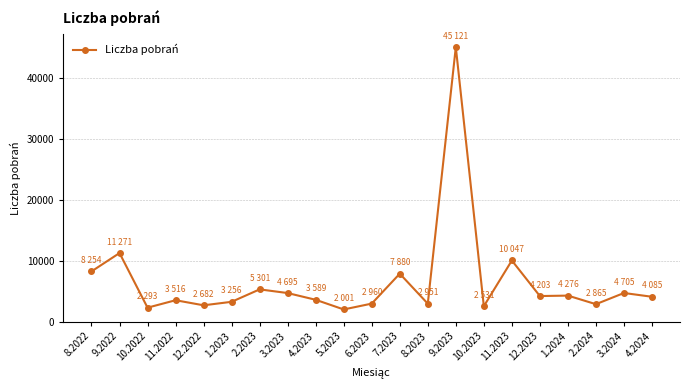

Where is the first local maximum?

9.2022